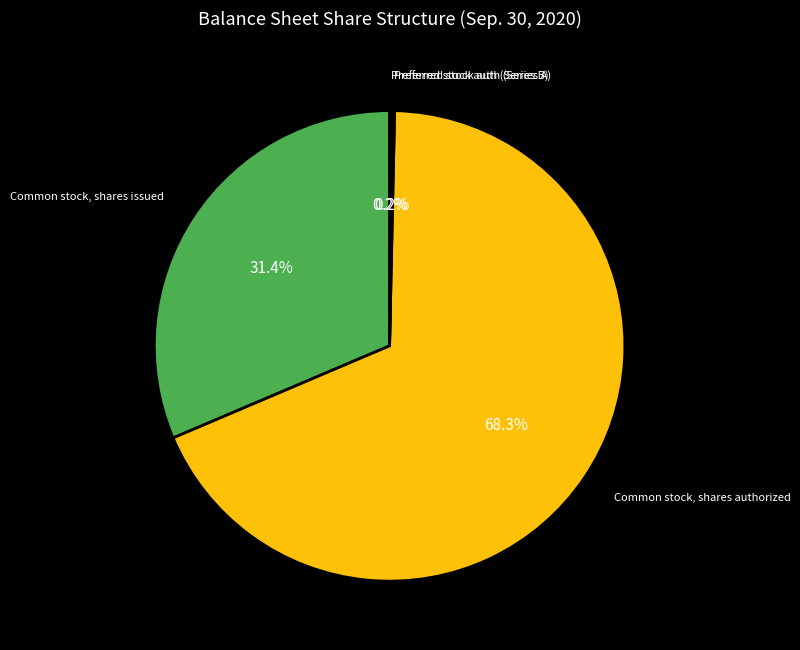

What percentage is NOT represented by Common stock, shares issued?

68.6%